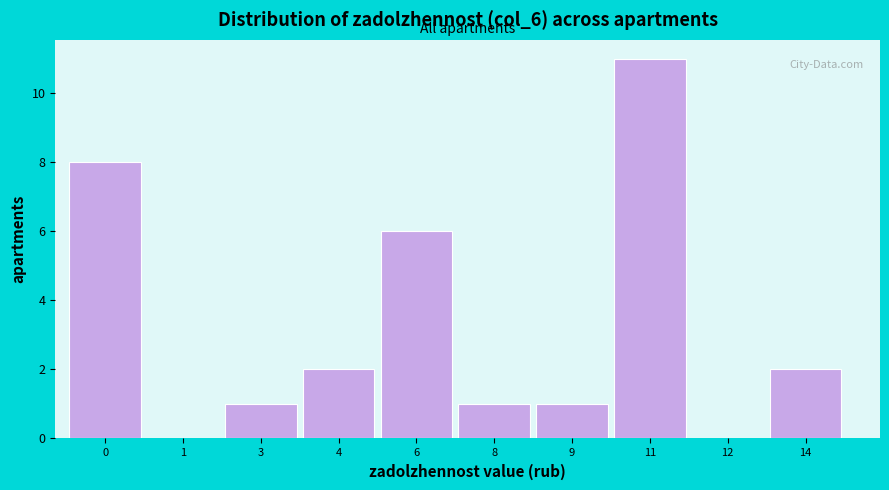

Reading right to left, transcribe all the data shown in this chart.

14=2	12=0	11=11	9=1	8=1	6=6	4=2	3=1	1=0	0=8